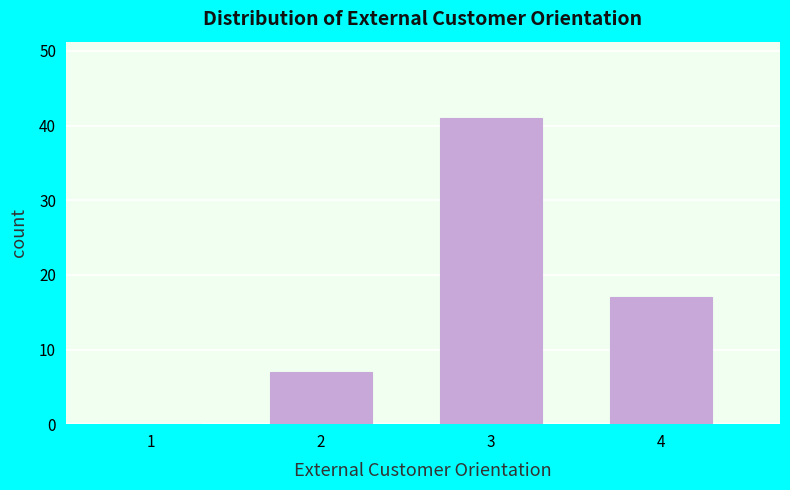

Reading left to right, list all the values displayed in this chart.

1=0	2=7	3=41	4=17